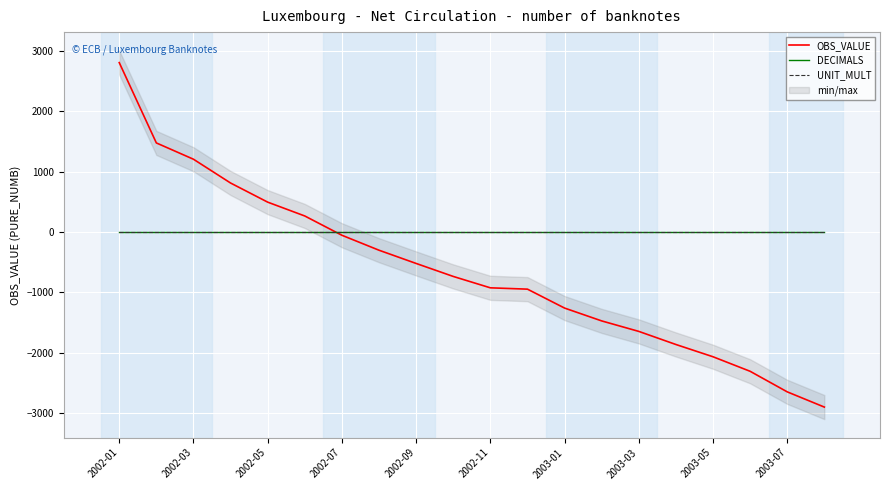

Which series has the largest total across all categories?

UNIT_MULT